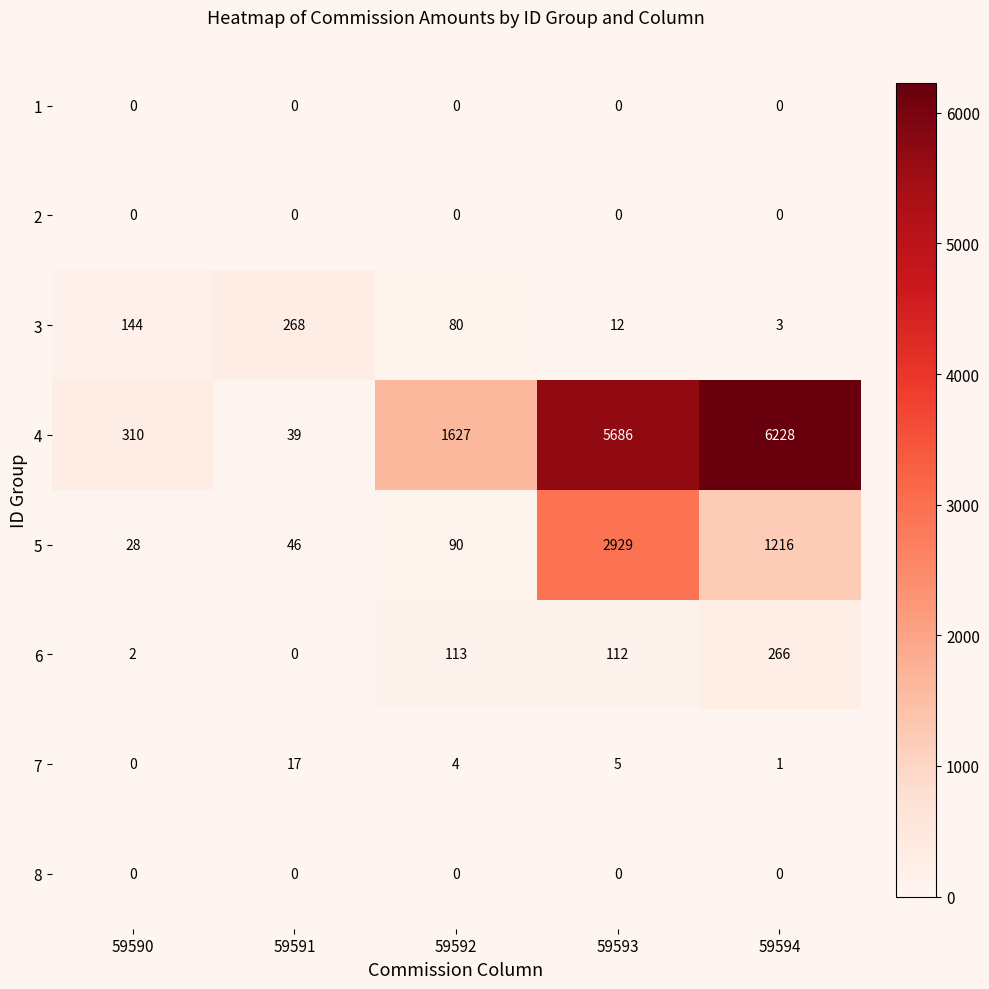

At how many categories does at least one series exceed 423?

3